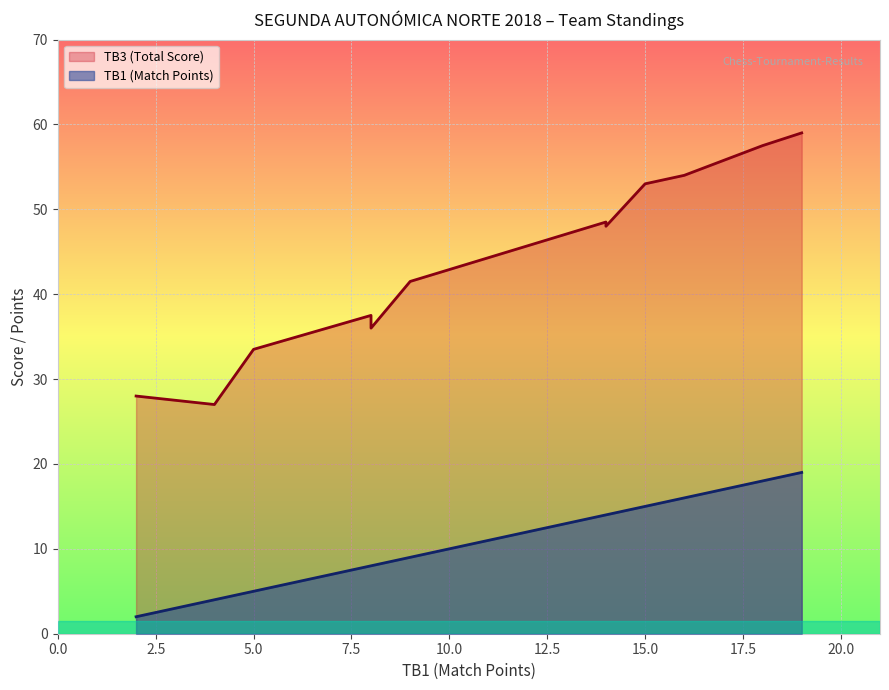

True or false: TB3 (Total Score) and TB1 (Match Points) cross at least once.

False